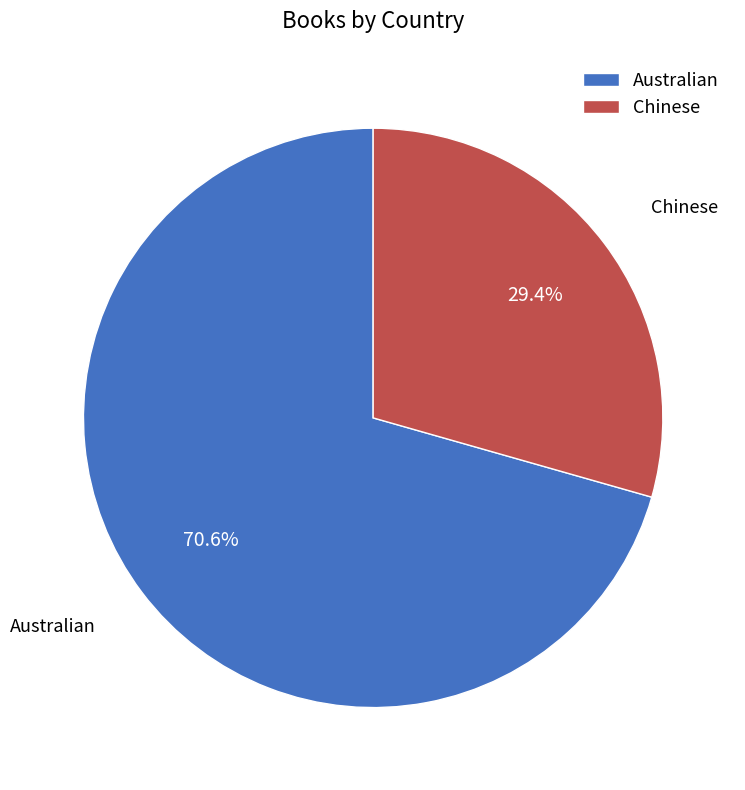

To the nearest percent, what percentage of the pie is Chinese?

29%